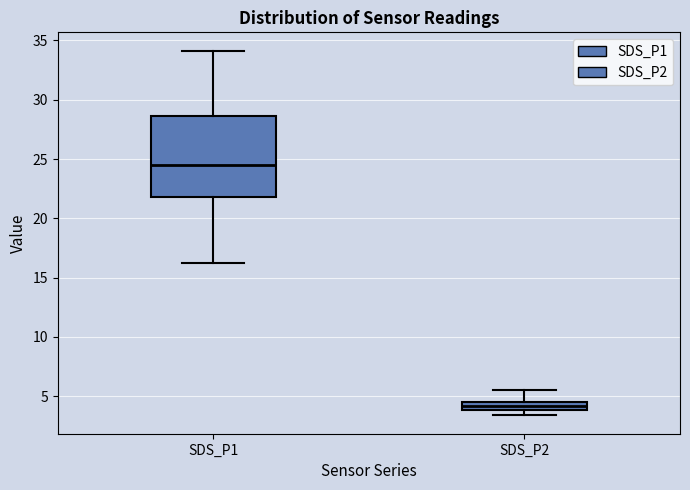

Where does the upper whisker of the box for SDS_P1 end on the y-axis? The values are not printed on the chart, so give them approximately, as read against the axis.

34.0